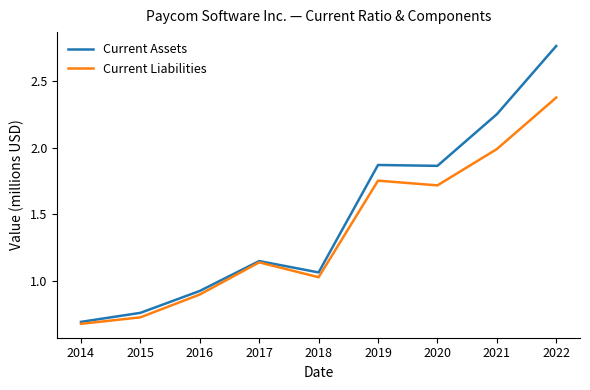

Which category has the lowest value in the Current Assets series?

2014